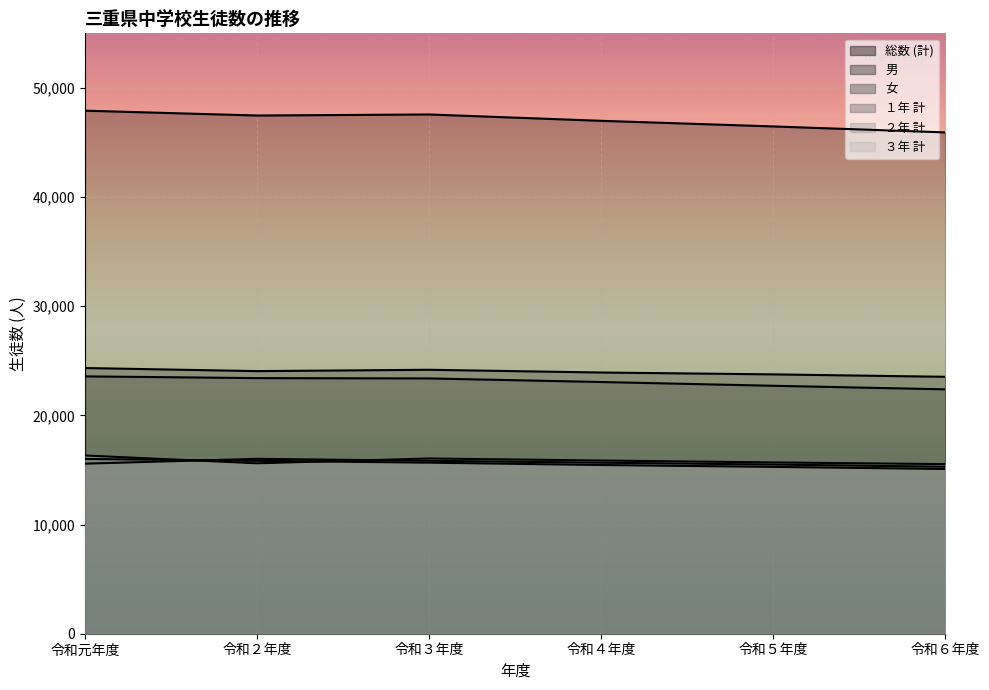

At which label does 男 reach its peak?

令和元年度